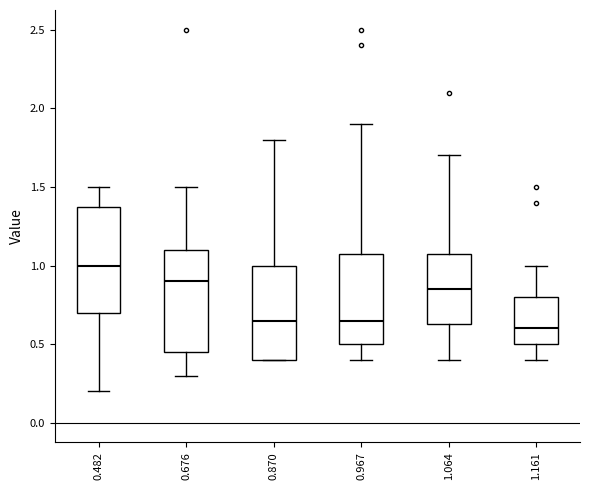

Where is the lower edge of the box at x = 0.482 on the y-axis? The values are not printed on the chart, so give them approximately, as read against the axis.

0.70